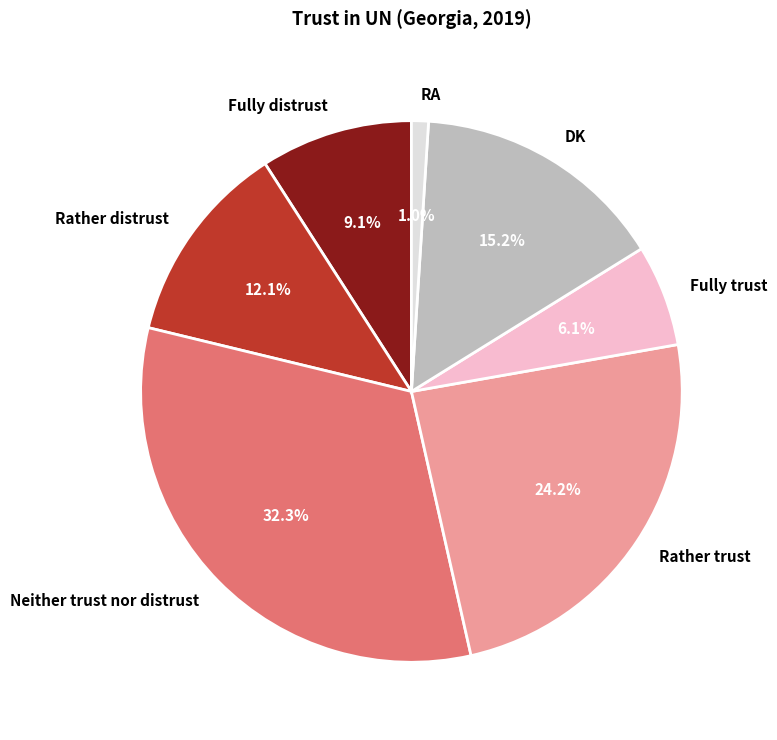

Is it true that Neither trust nor distrust is 22% of the pie?

False